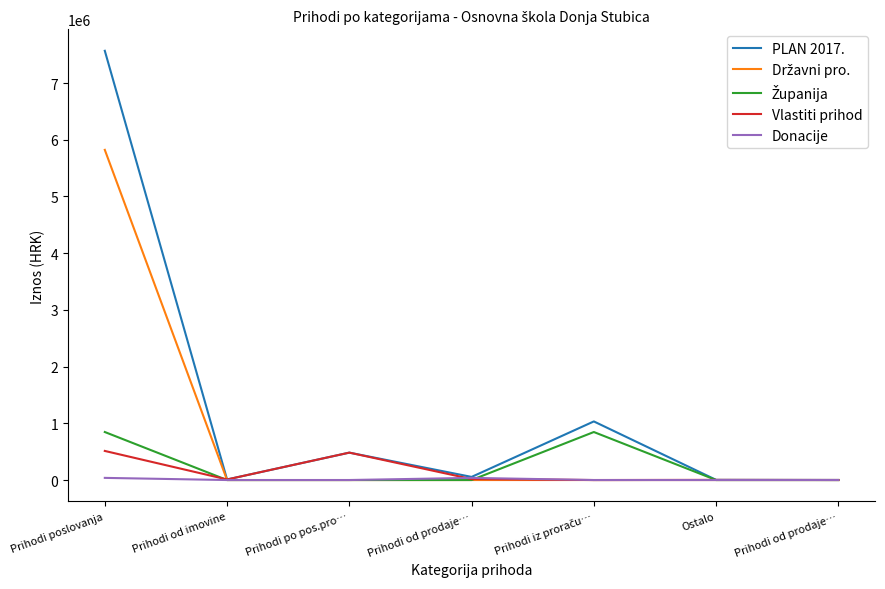

Where does the Vlastiti prihod series first go above 10010?

Prihodi poslovanja